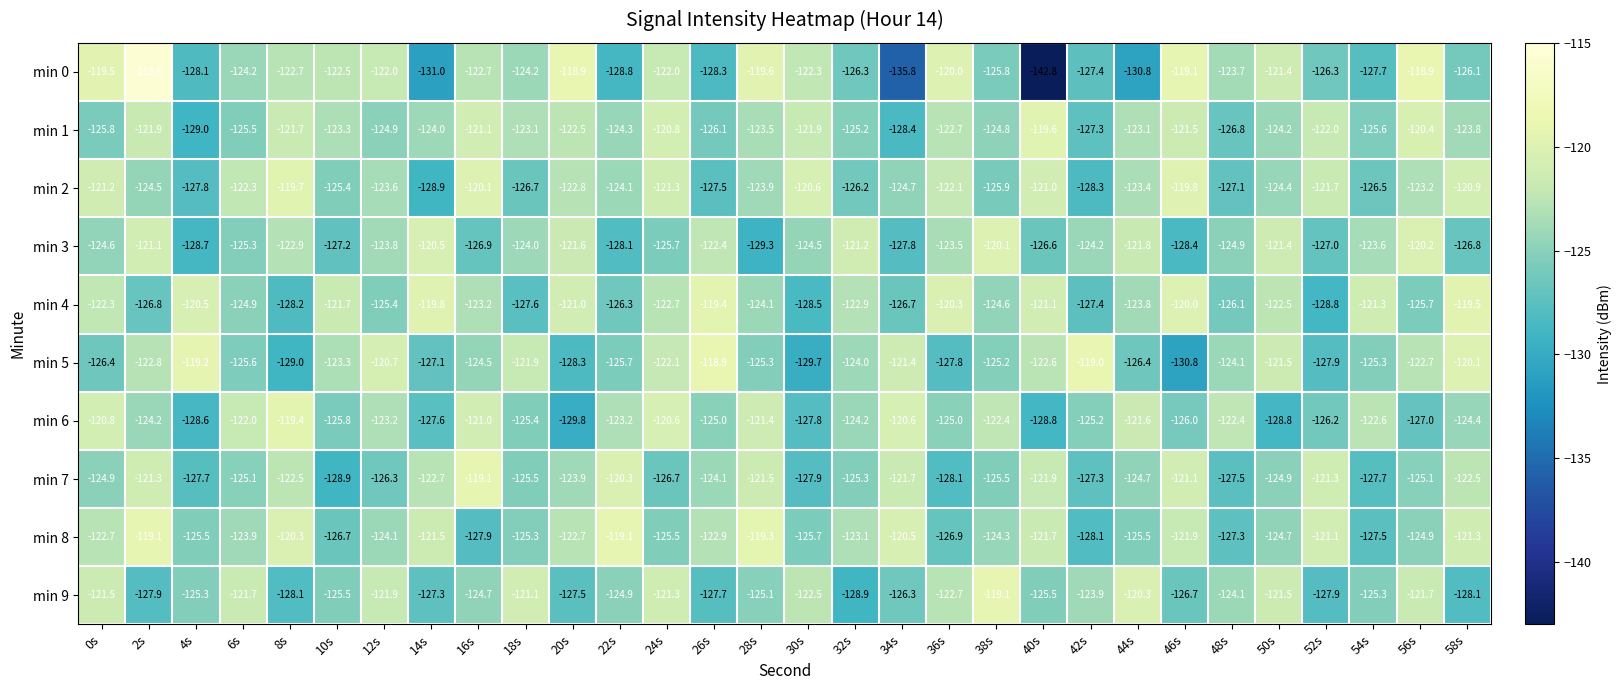

At which category does the chart reach its peak across all series?

2s